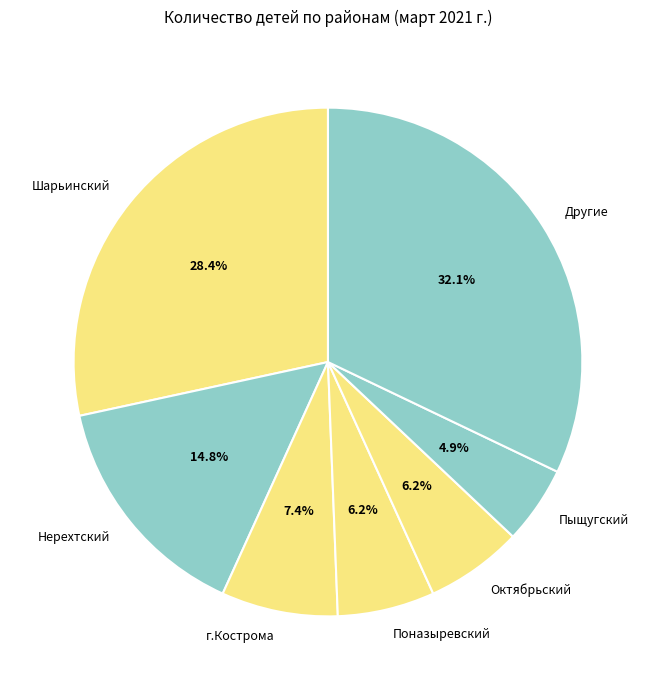

What is the largest slice in the pie chart?

Другие